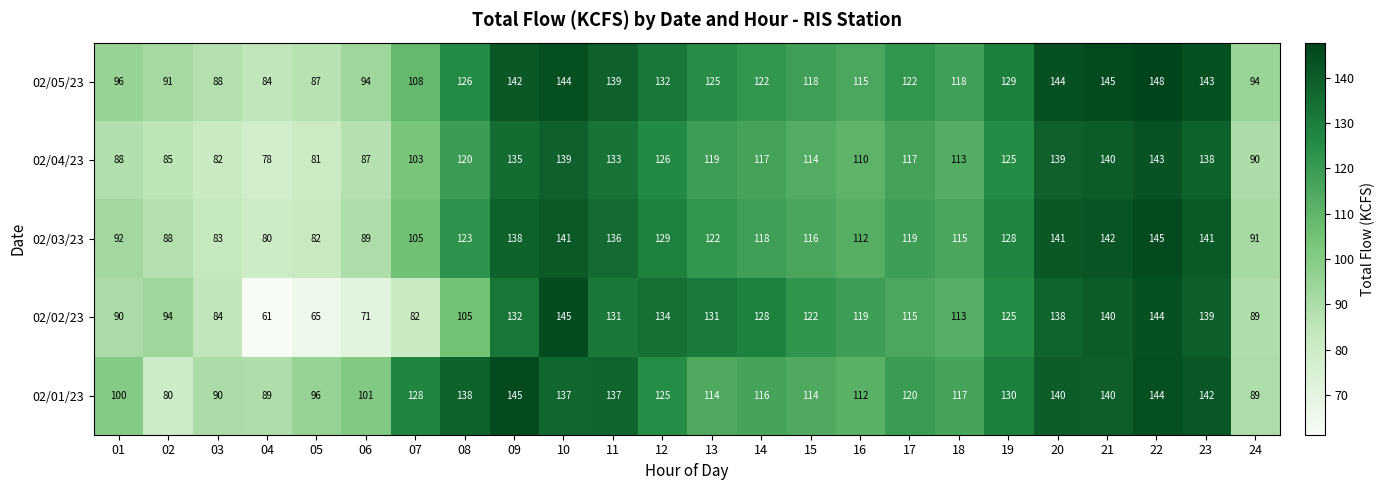

What is the greatest value displayed?

148